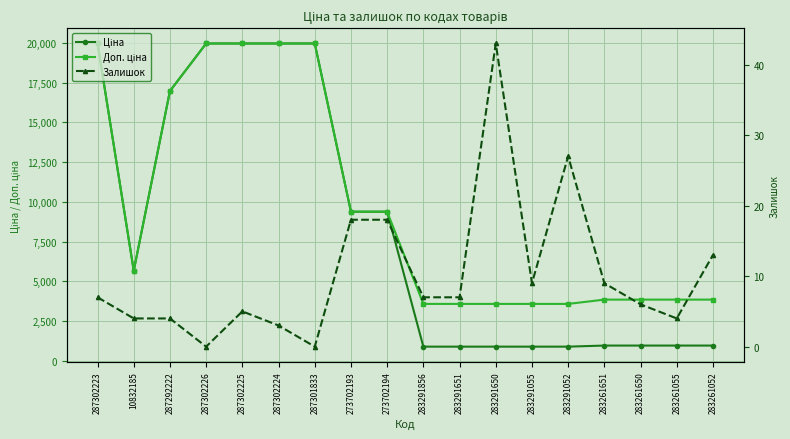

Is the value of Доп. ціна at 287301833 greater than the value of Залишок at 10832185?

Yes